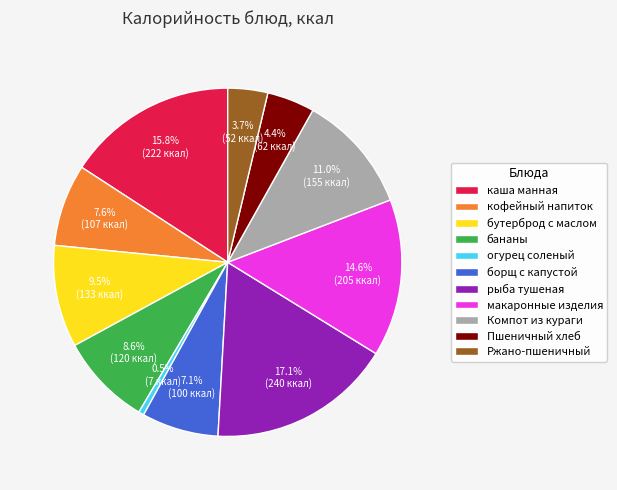

How many slices are in this pie chart?

11